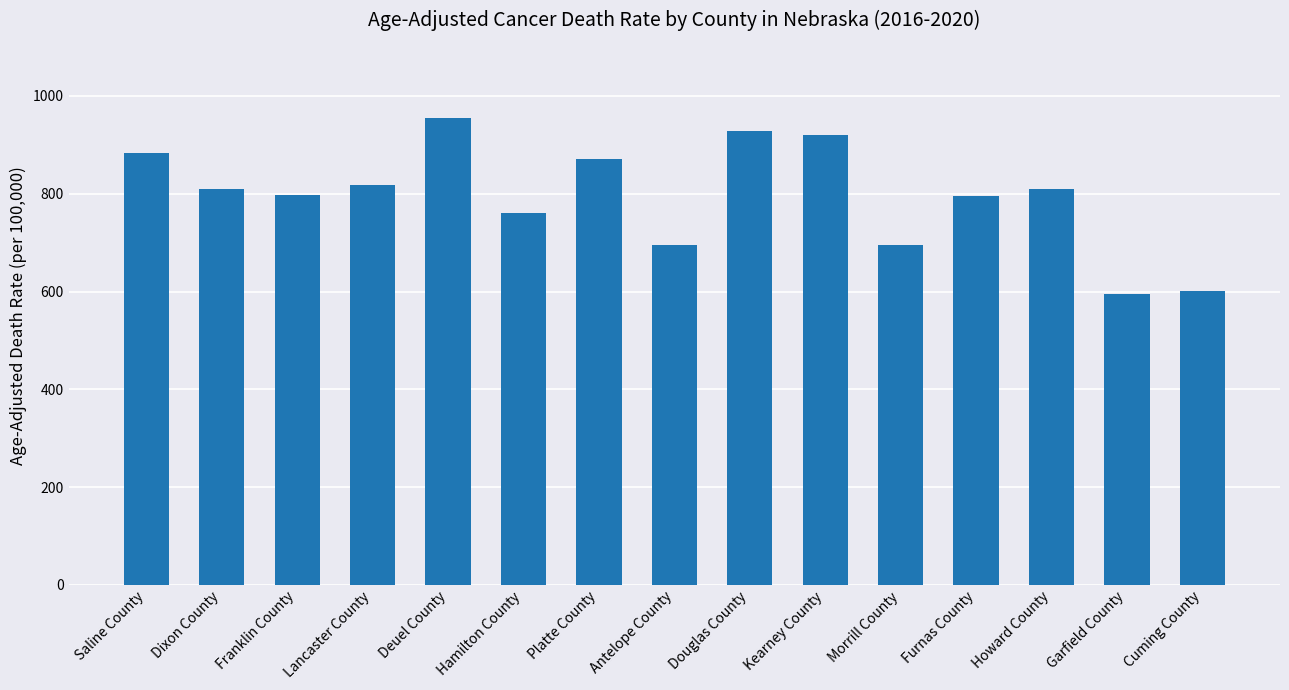

What is the ratio of the value at Platte County to the value at Franklin County?

1.1